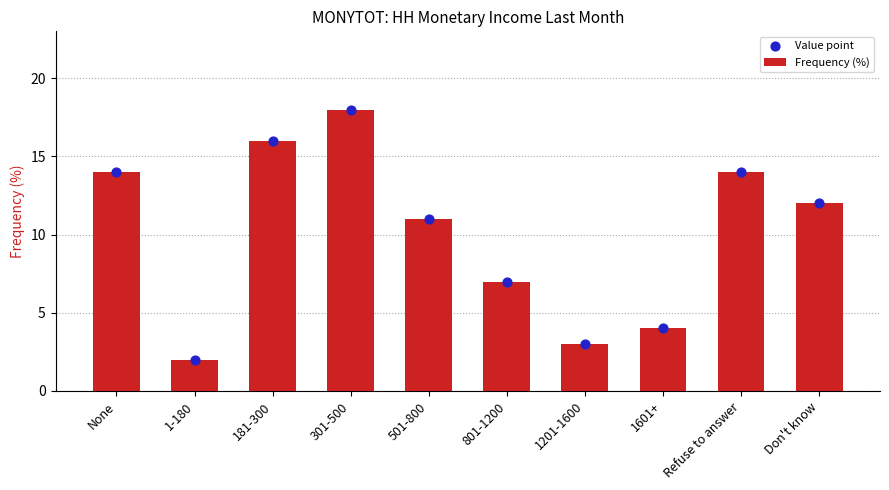

At which category is the sum across all series the highest?

301-500